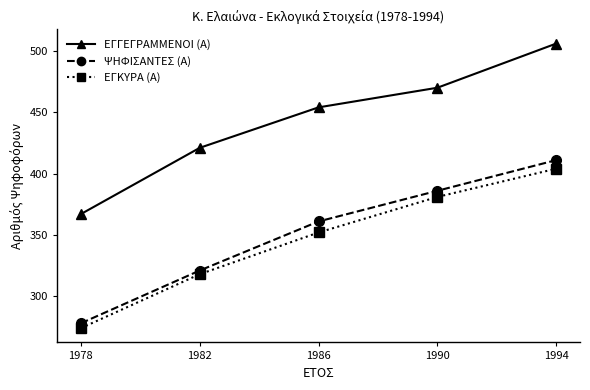

Is this an area chart (filled region under the line)?

No